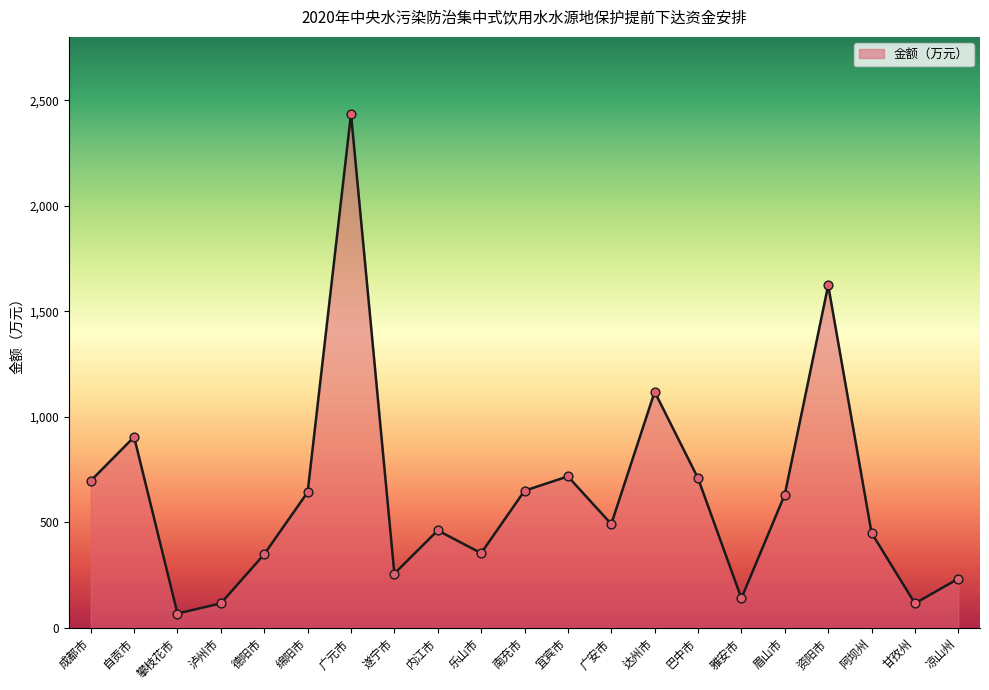

Between 泸州市 and 攀枝花市, which is larger?

泸州市